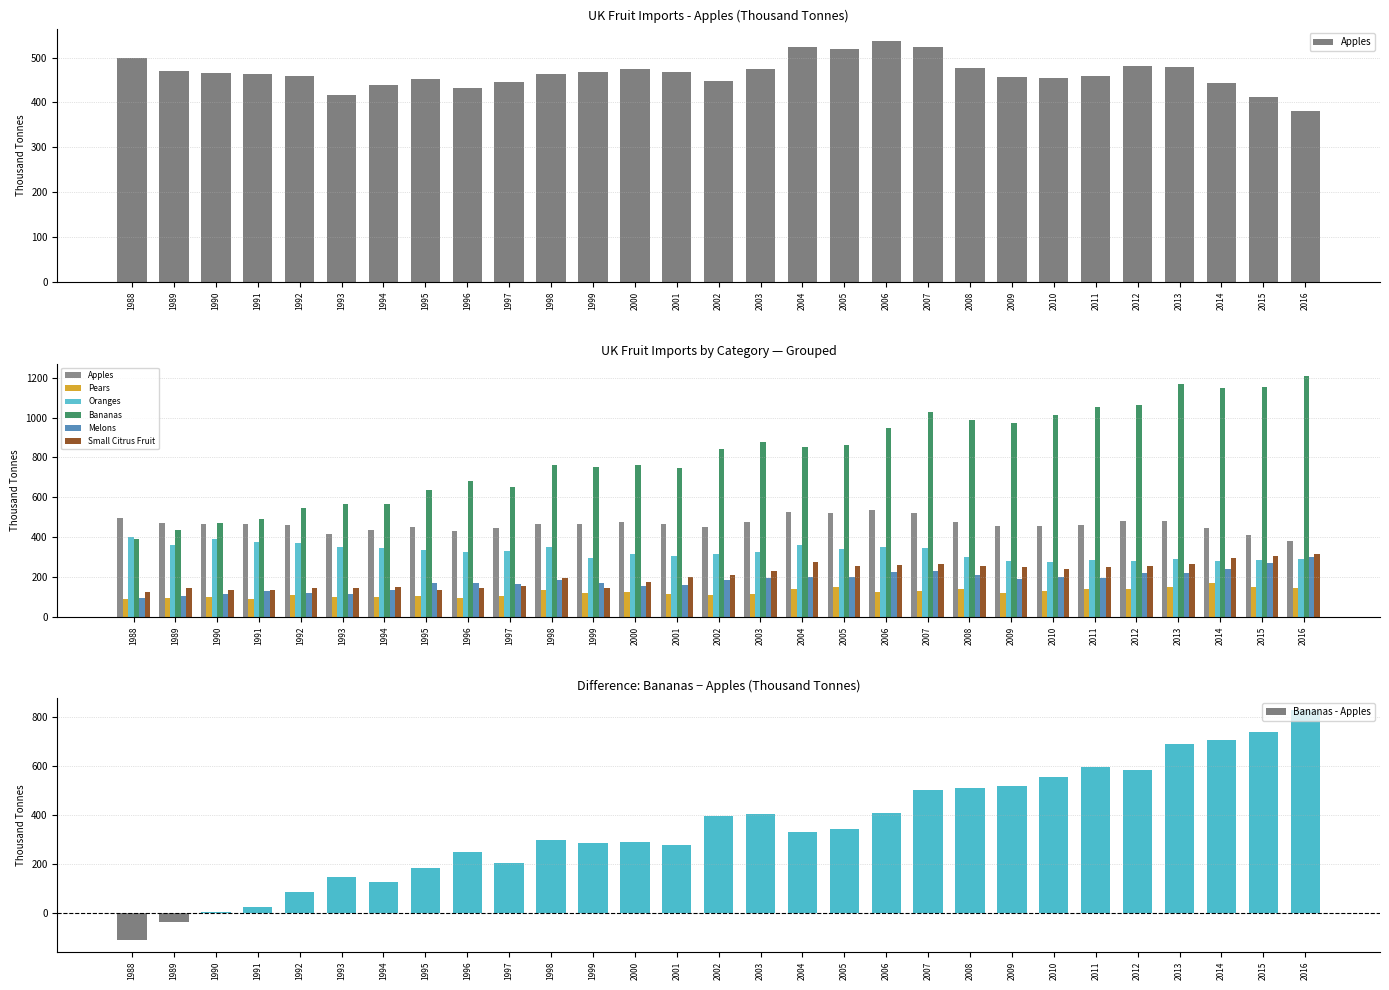

What is the maximum value for Bananas - Apples?

829.4